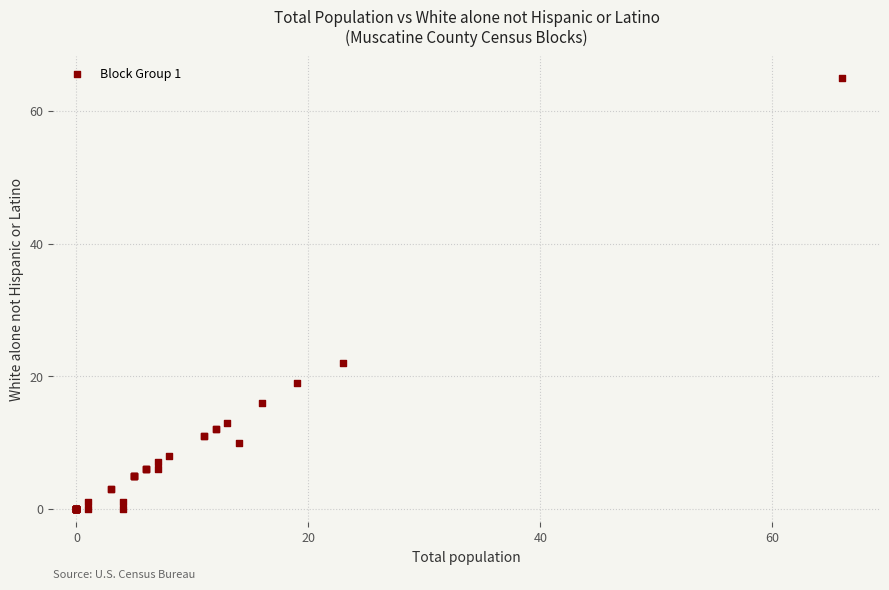

What Y value in the scatter plot is closest to 32?

22